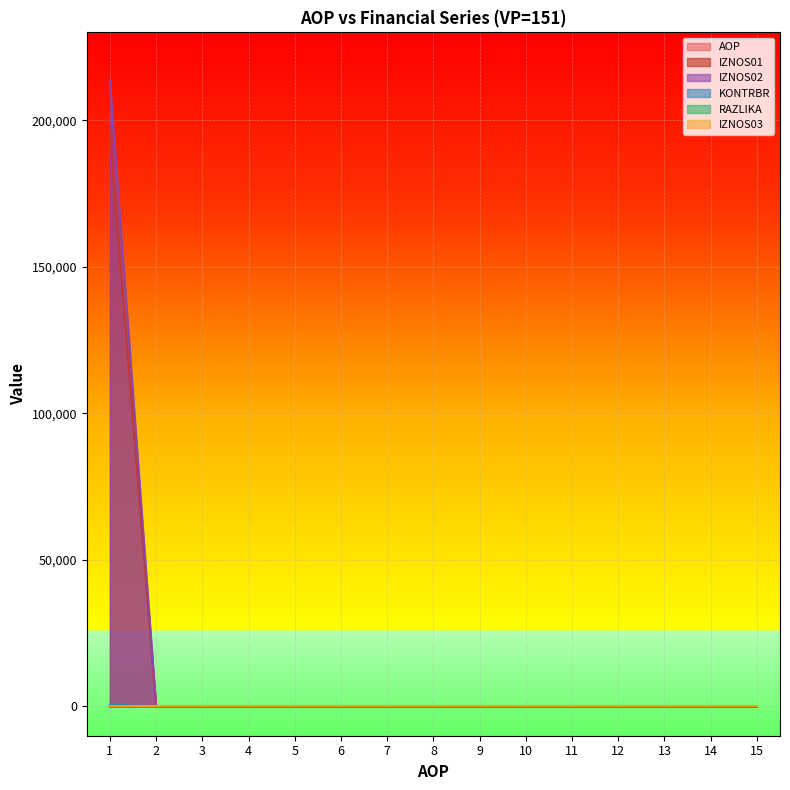

How many lines are shown in the chart?

6